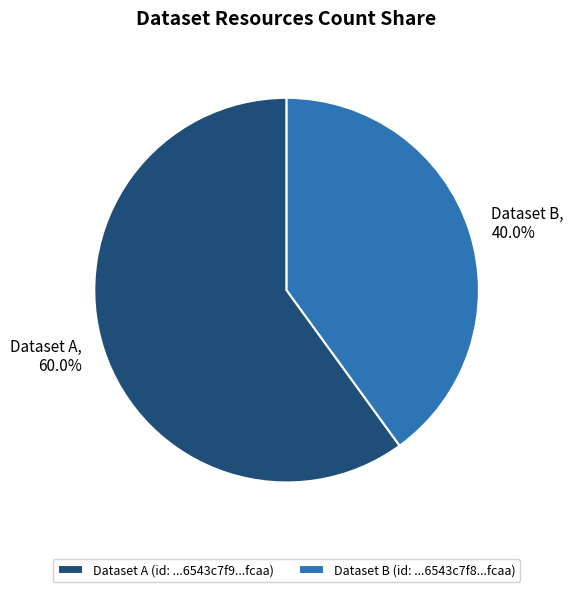

Rank the categories by value from lowest to highest.

Dataset B (id: ...6543c7f8...fcaa), Dataset A (id: ...6543c7f9...fcaa)